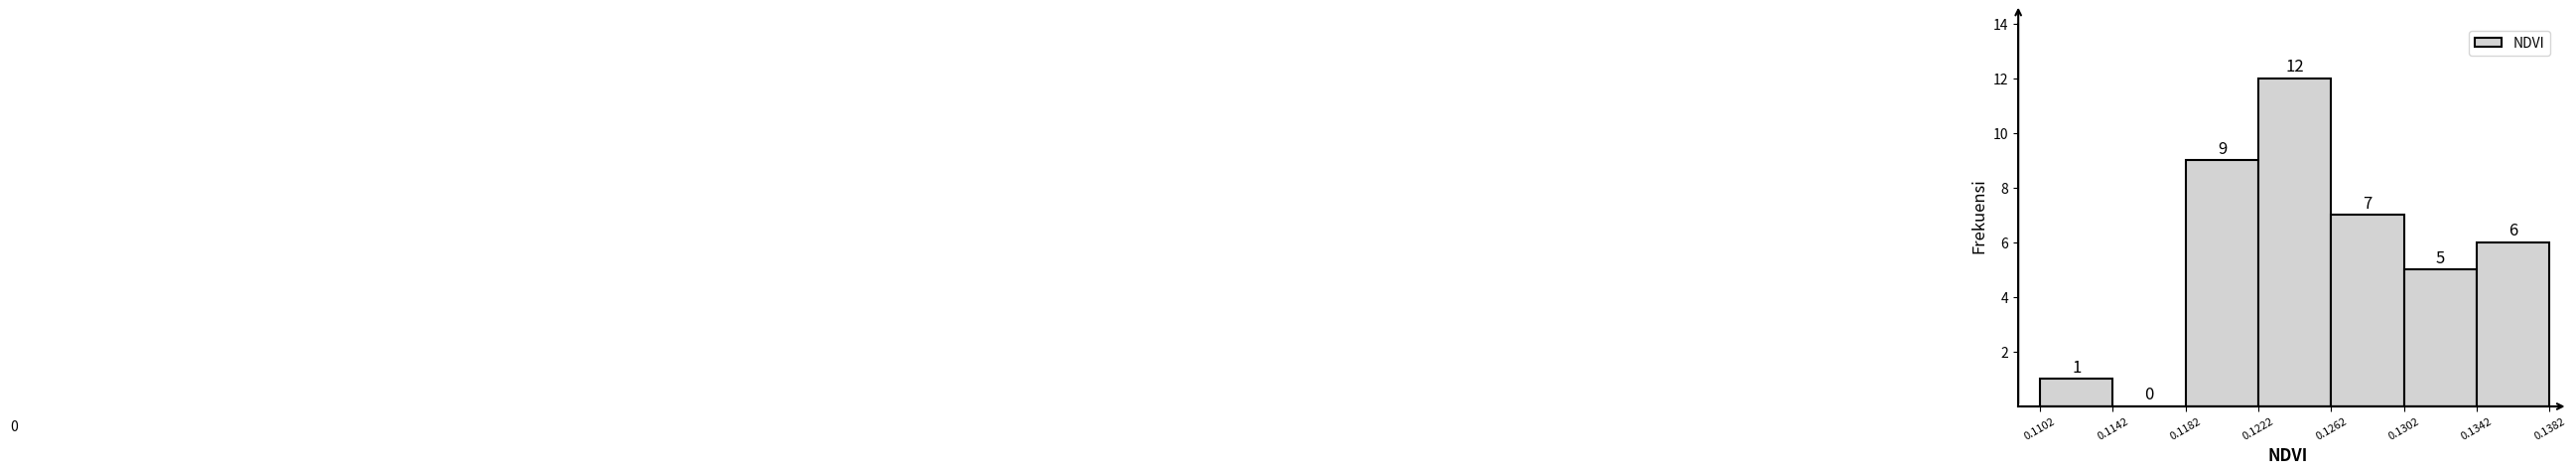

Which range on the x-axis has the tallest bar?

0.1222 to 0.1262